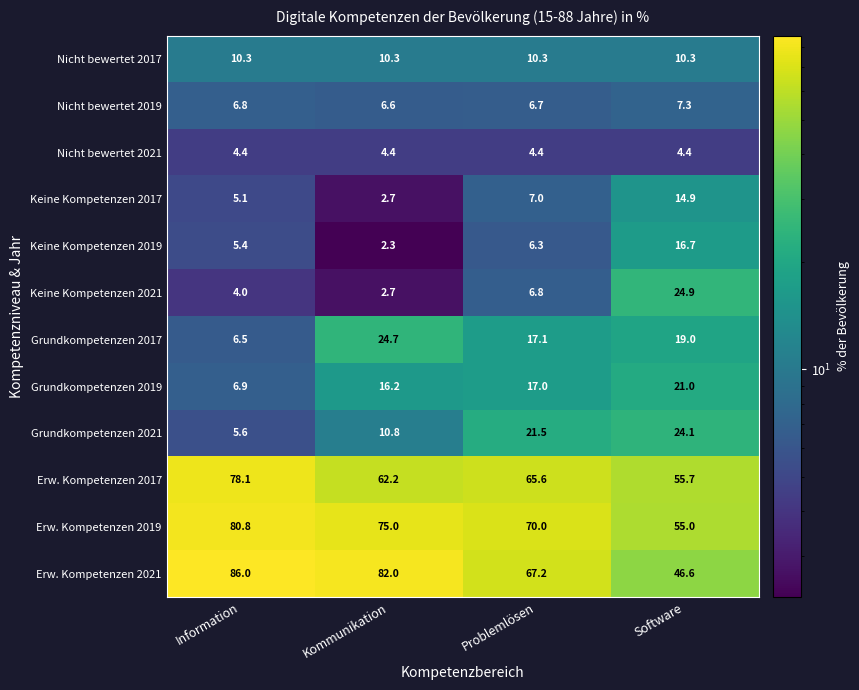

What is the difference between the maximum and minimum values in the Grundkompetenzen 2019 series?

14.1